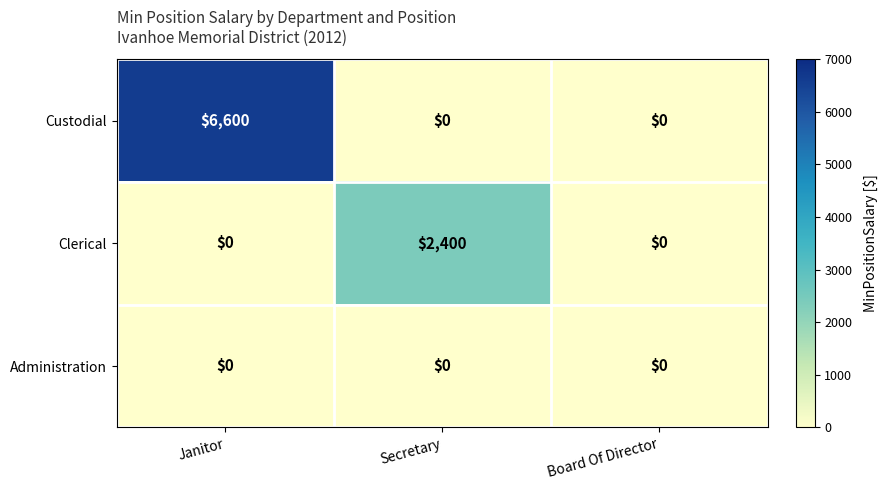

What is the greatest value displayed?

6600